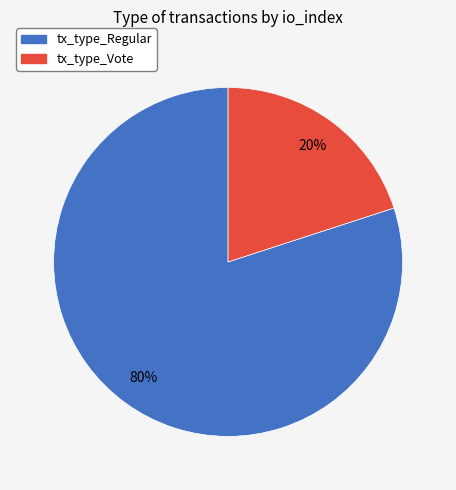

Between tx_type_Vote and tx_type_Regular, which is larger?

tx_type_Regular